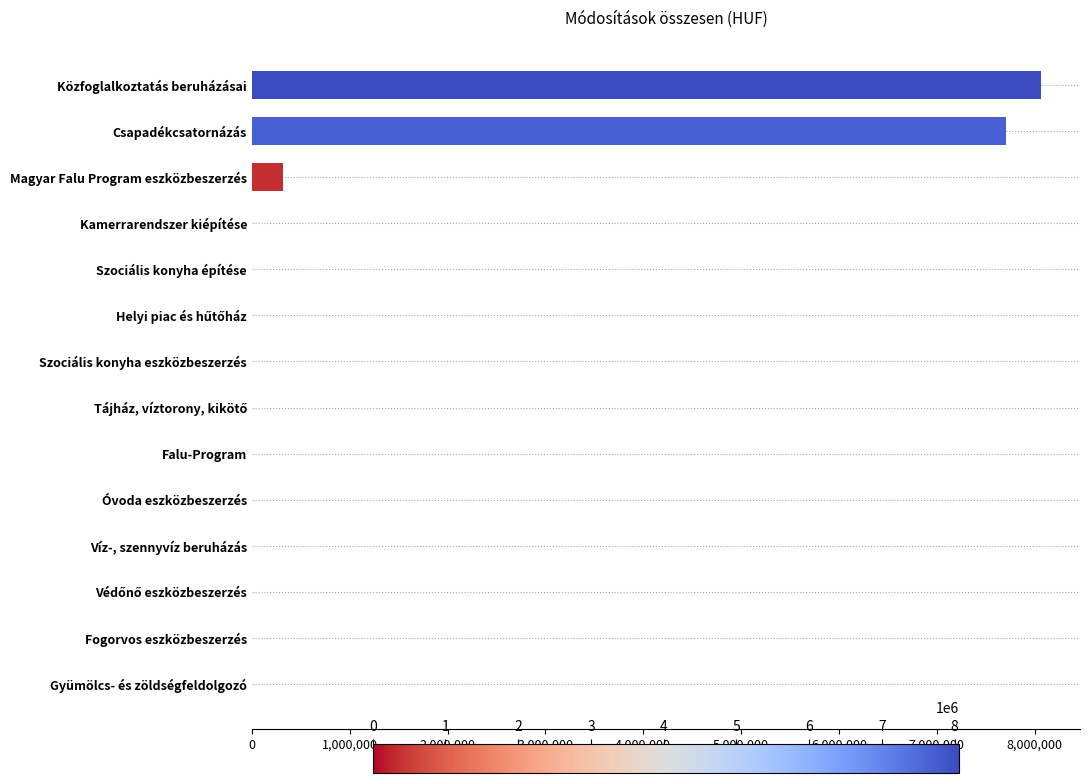

Count the number of categories in the chart.

14